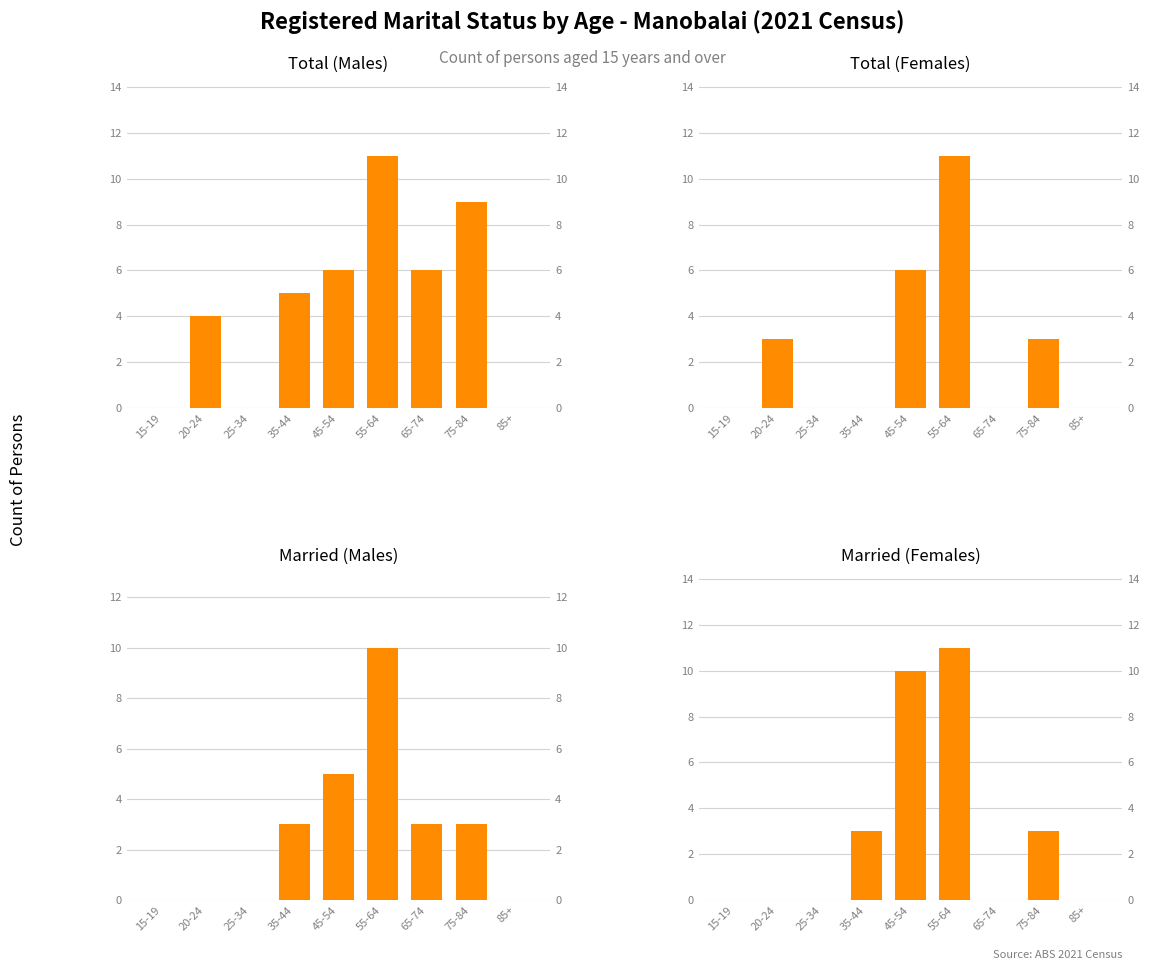

Which category has the lowest value in the Total (Females) series?

15-19